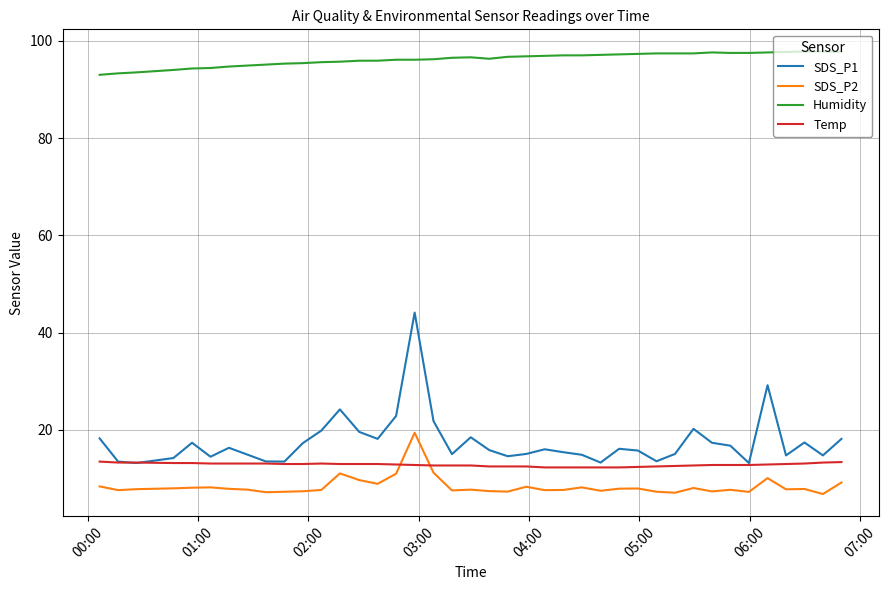

True or false: SDS_P2 and Humidity intersect in this chart.

False